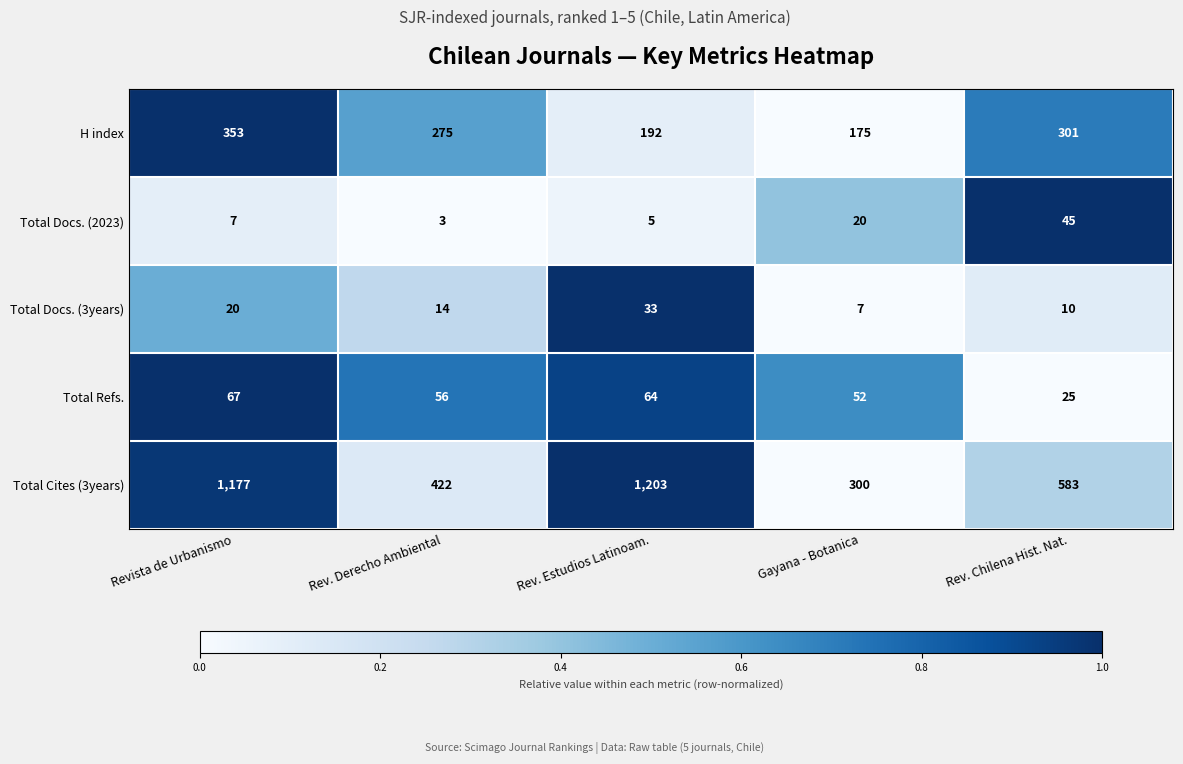

Which series has the widest spread of values?

Total Cites (3years)